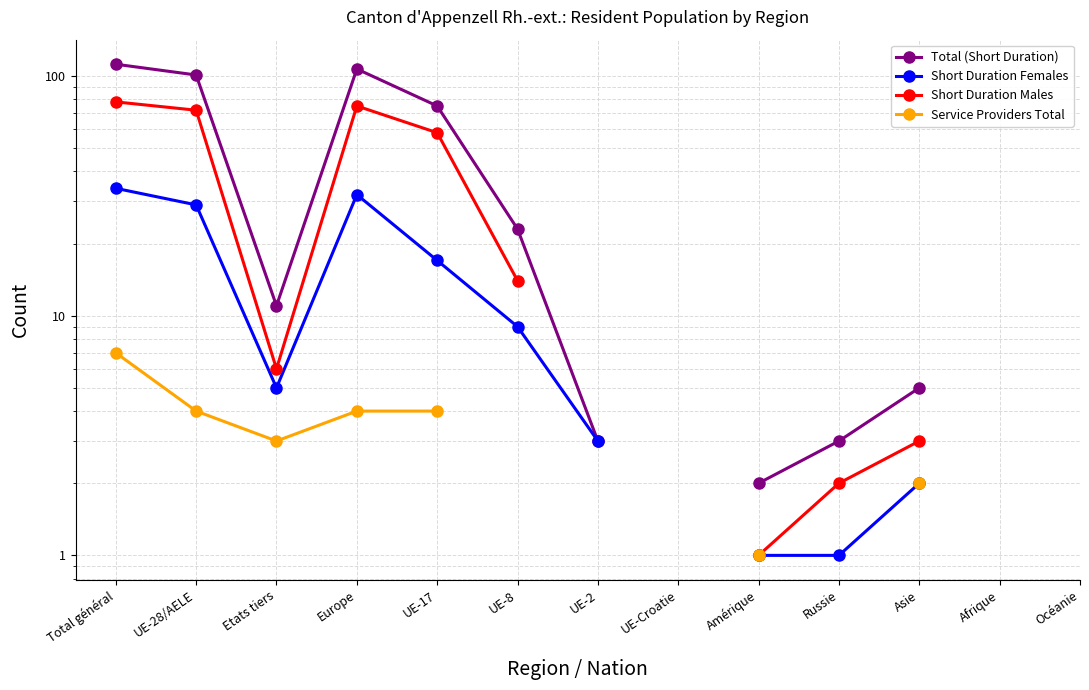

What are all the series names shown in the legend?

Total (Short Duration), Short Duration Females, Short Duration Males, Service Providers Total